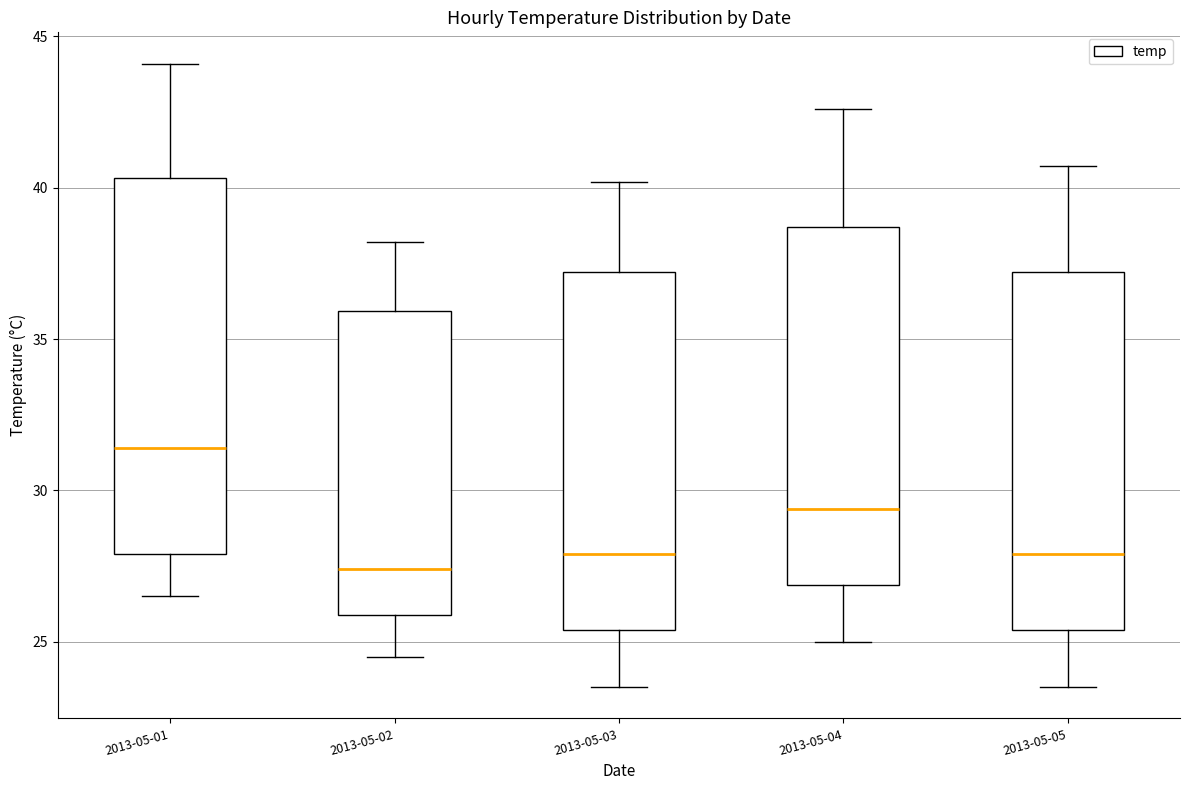

Reading left to right, transcribe this box plot: for each box, give where its median line is, the range the box spans, and where its two whiskers end, as read against the y-axis. The values are not printed on the chart, so give them approximately, as read against the axis.

2013-05-01: median 31.5, box 28.0 to 40.5, whiskers 26.5 to 44.0
2013-05-02: median 27.5, box 26.0 to 36.0, whiskers 24.5 to 38.0
2013-05-03: median 28.0, box 25.5 to 37.0, whiskers 23.5 to 40.0
2013-05-04: median 29.5, box 27.0 to 38.5, whiskers 25.0 to 42.5
2013-05-05: median 28.0, box 25.5 to 37.0, whiskers 23.5 to 40.5